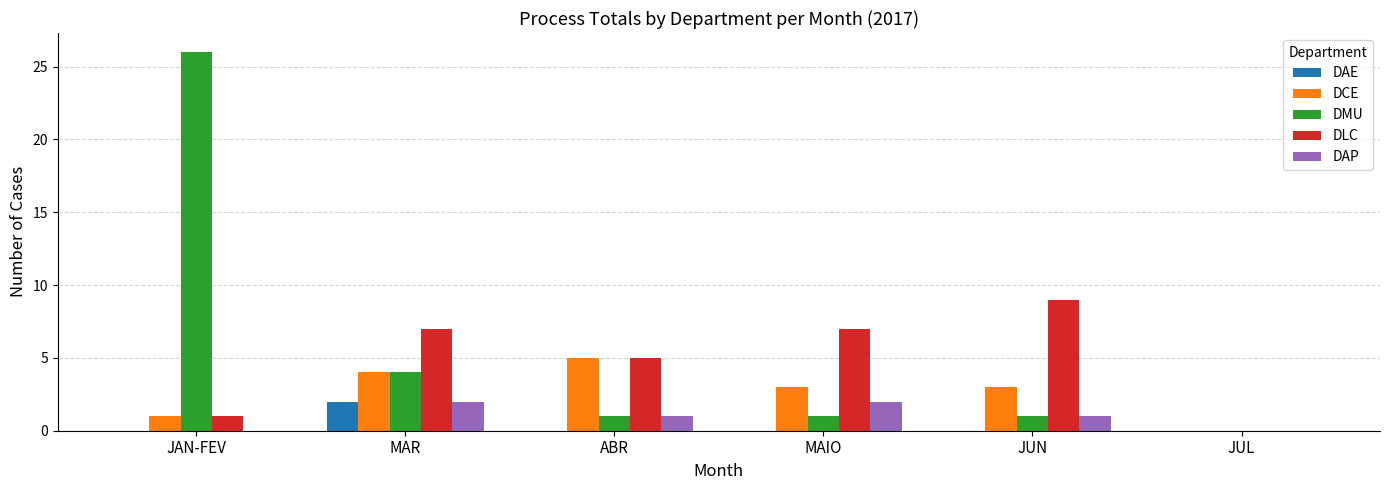

Is it true that DCE equals 0 at JUL?

True